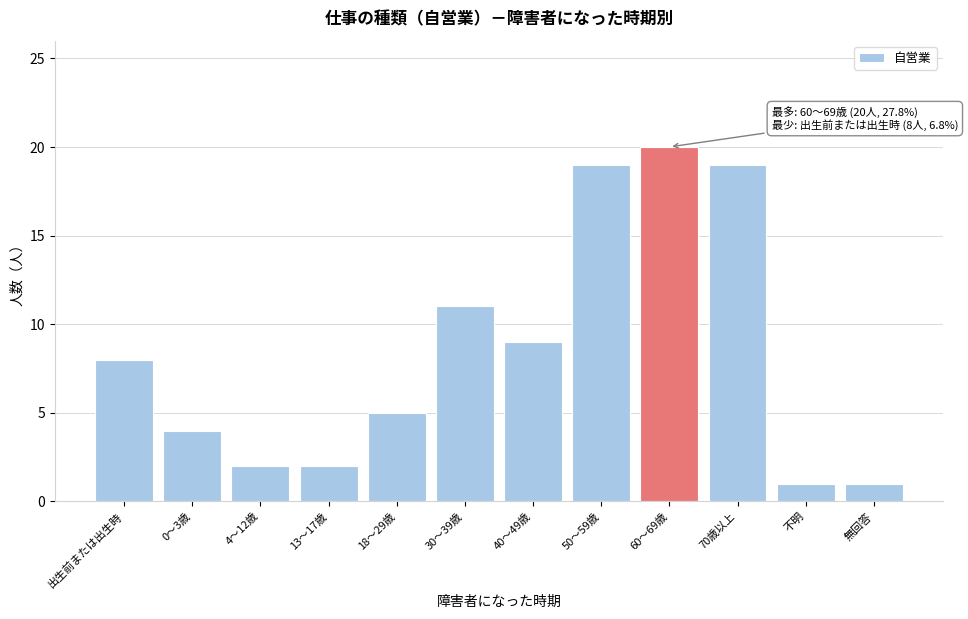

Reading right to left, what are all the values shown in this chart?

無回答=1	不明=1	70歳以上=19	60～69歳=20	50～59歳=19	40～49歳=9	30～39歳=11	18～29歳=5	13～17歳=2	4～12歳=2	0～3歳=4	出生前または出生時=8